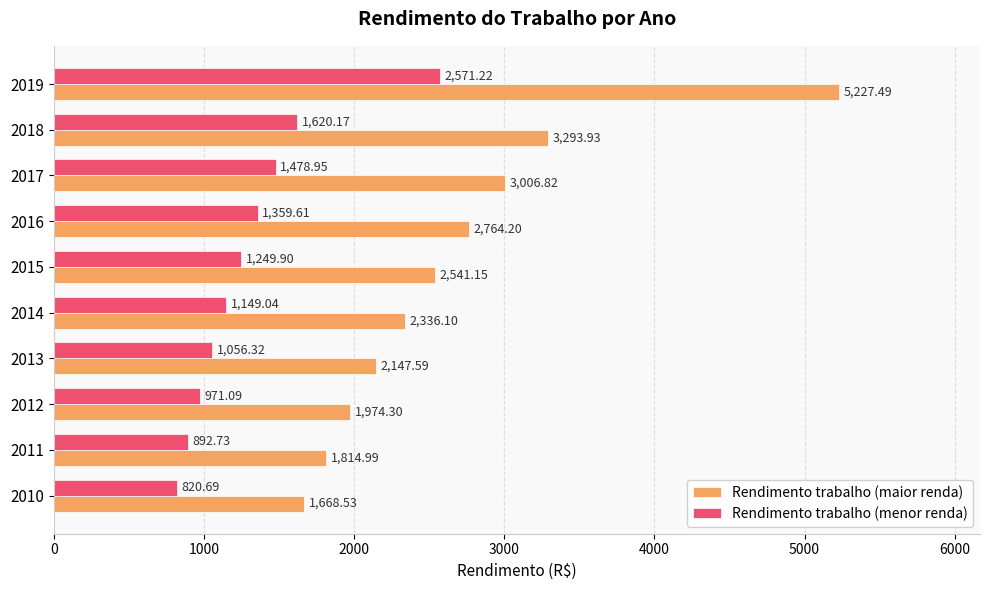

What is the difference between the highest and lowest values at 2017?

1527.9